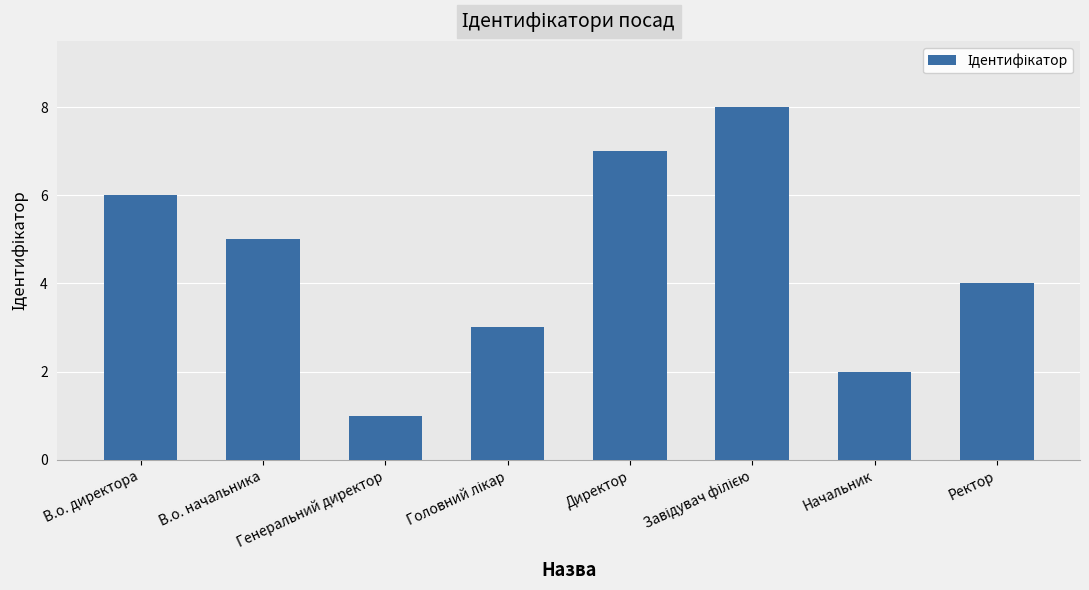

What is the change in value from Генеральний директор to Ректор?

+3